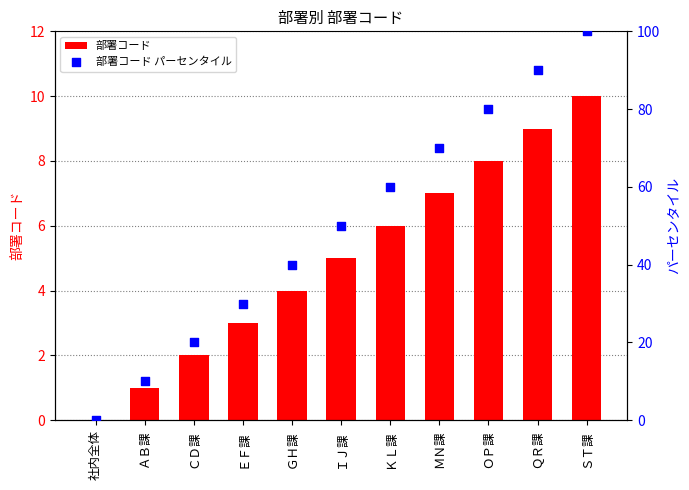

Which series reaches the maximum Y coordinate?

部署コード パーセンタイル